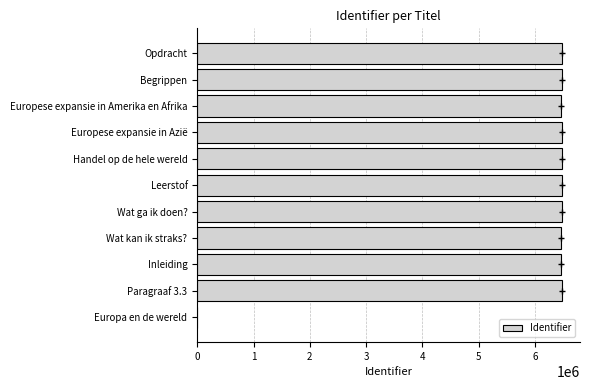

The value at Europese expansie in Azië is 8436503. True or false?

False